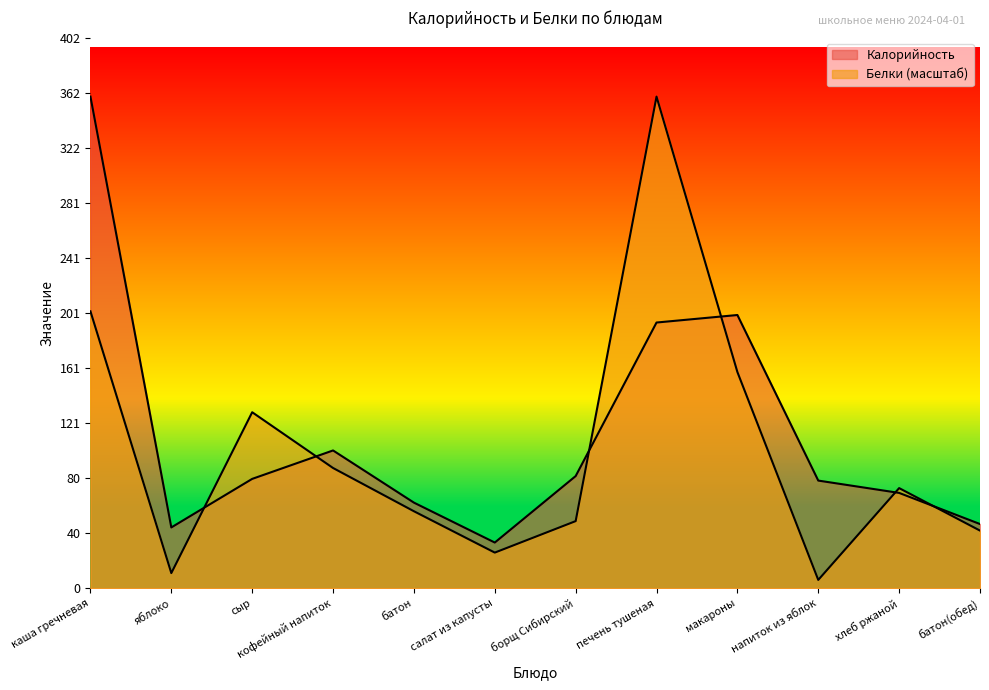

Is it true that Белки equals 36.0 at салат из капусты?

False